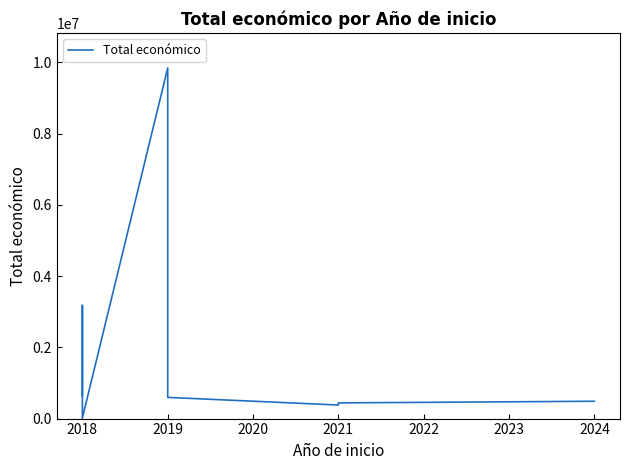

What is the change in value from 2018 to 2024?

-158061